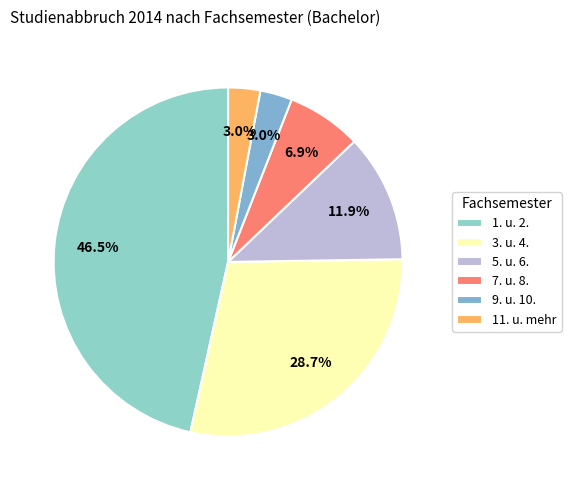

Is there any slice that represents more than half of the pie?

No